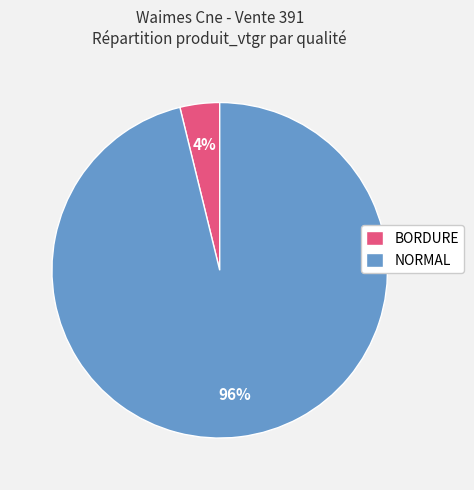

Which slice represents more than half of the pie?

NORMAL